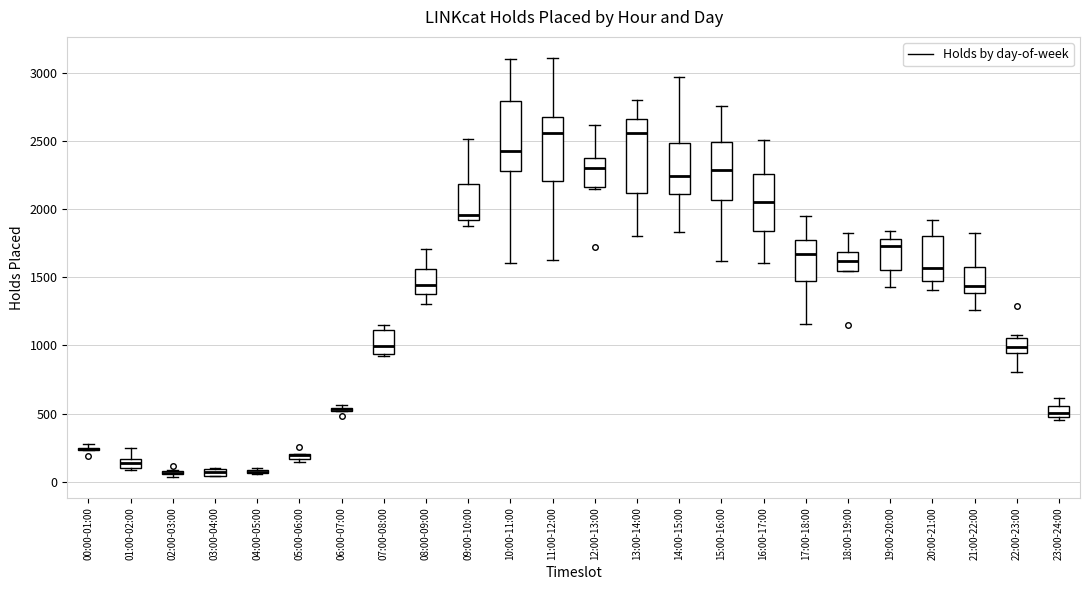

Where does the upper whisker of the box for 09:00-10:00 end on the y-axis? The values are not printed on the chart, so give them approximately, as read against the axis.

2500